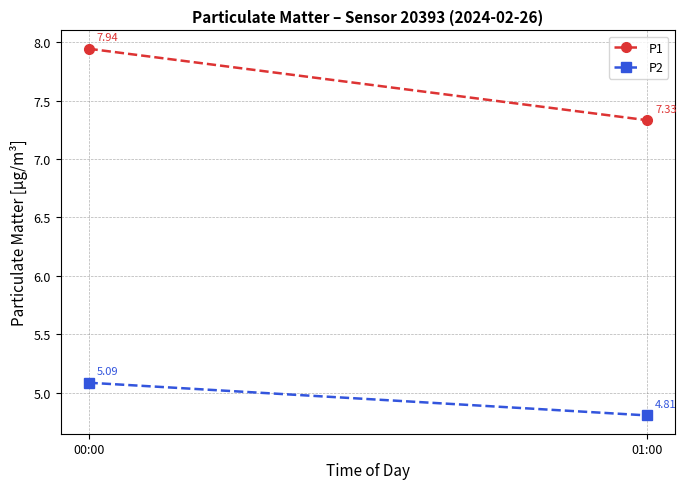

Is it true that P2 equals 4.8 at 01:00?

True